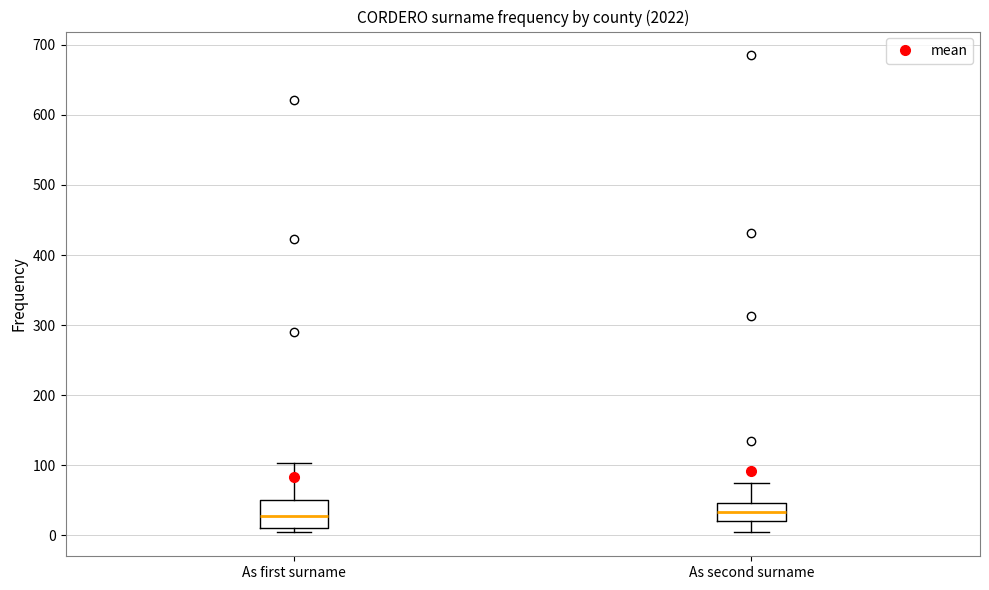

Reading left to right, read every box against the y-axis: the position of its median line, the range the box covers, and the ends of its whiskers. The values are not printed on the chart, so give them approximately, as read against the axis.

As first surname: median 30, box 10 to 50, whiskers 0 to 100
As second surname: median 30, box 20 to 50, whiskers 0 to 80